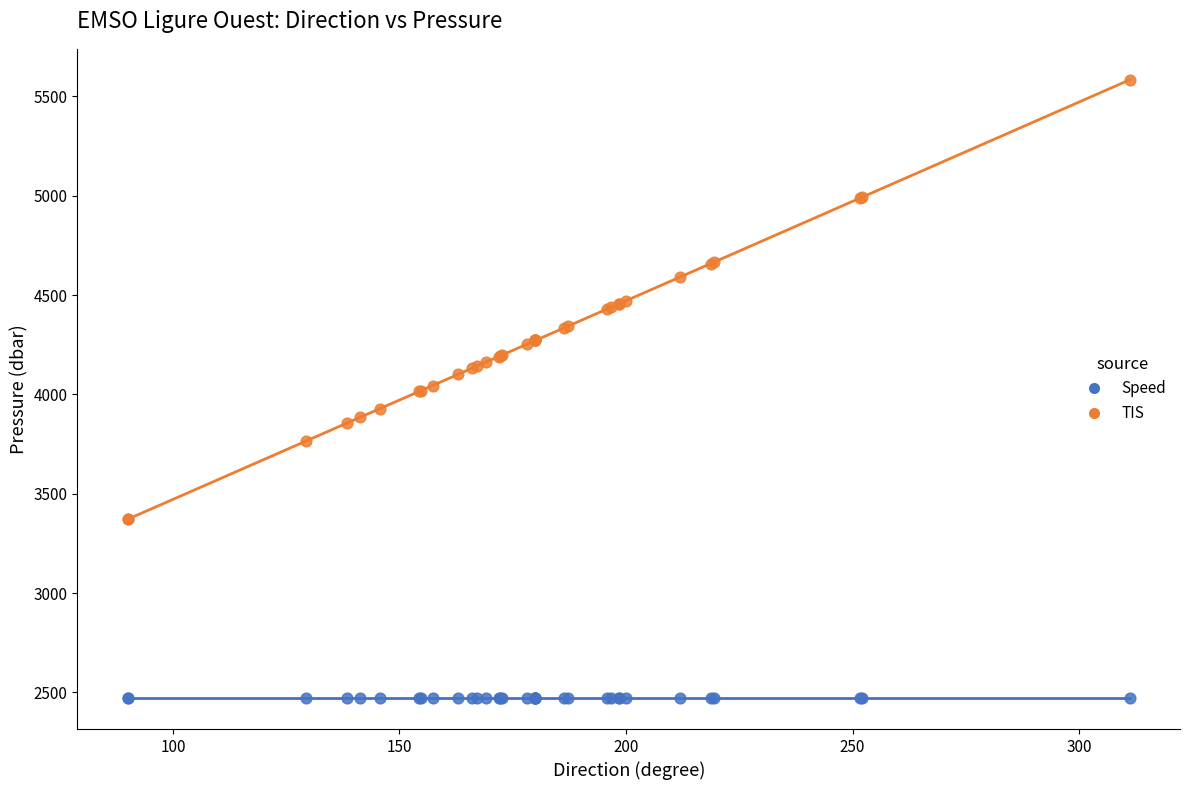

Which series reaches the minimum Y coordinate?

Speed